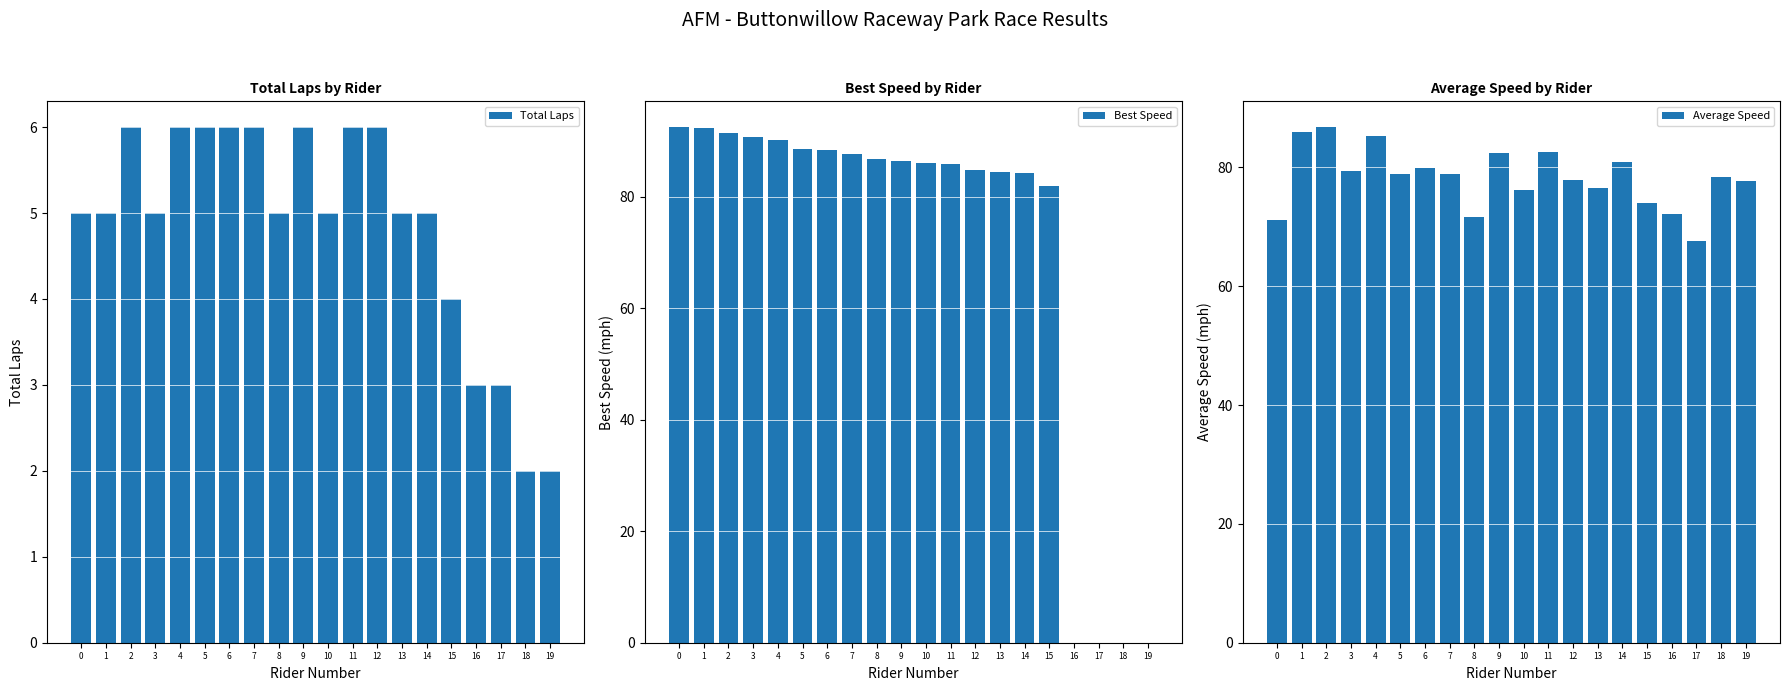

How many values in the Total Laps series exceed 5?

8